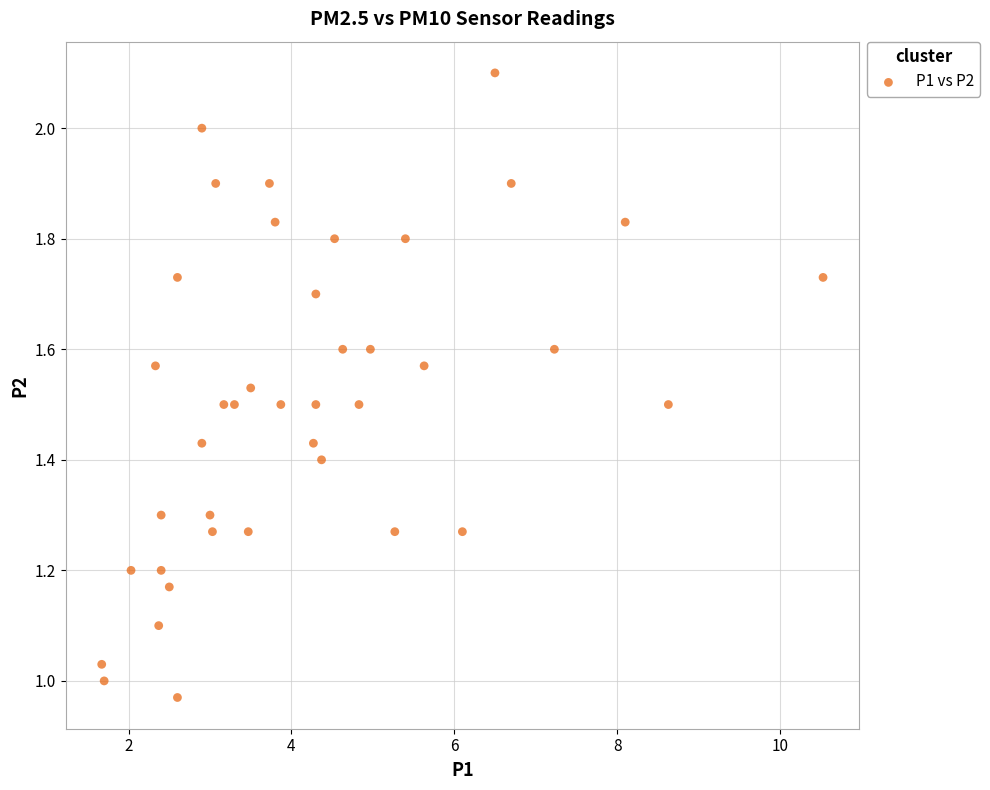

What is the range of X values (max minus min)?

8.9